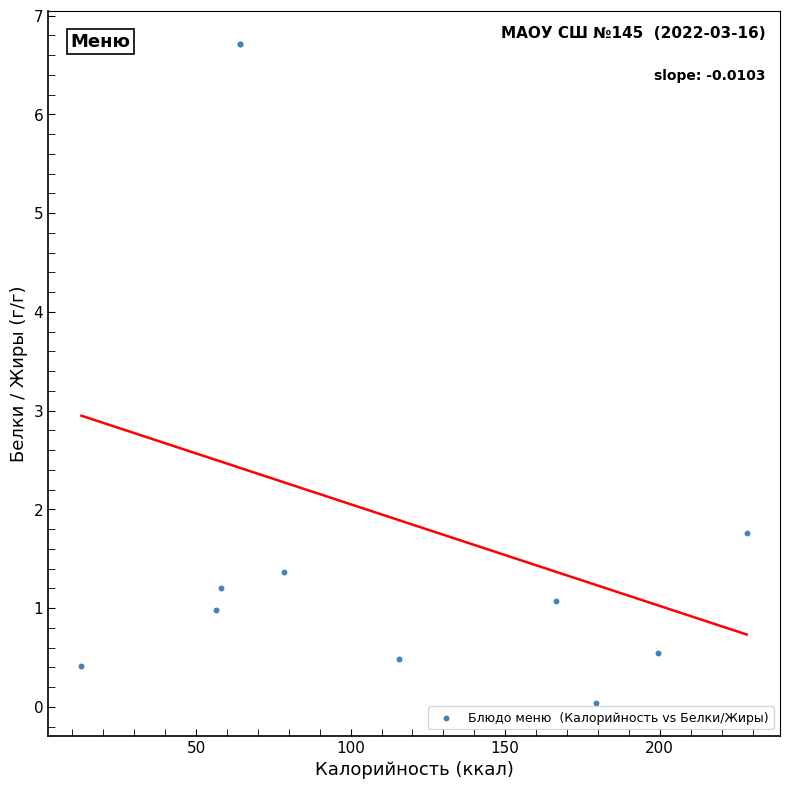

What Y value in the scatter plot is closest to 3?

1.8